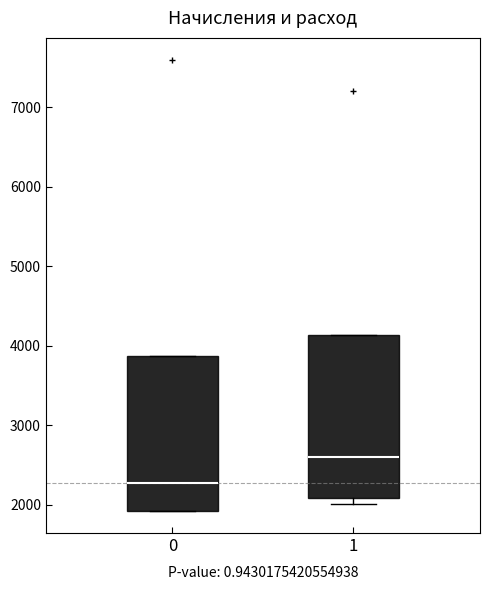

Where is the upper edge of the box at x = 0 on the y-axis? The values are not printed on the chart, so give them approximately, as read against the axis.

3900